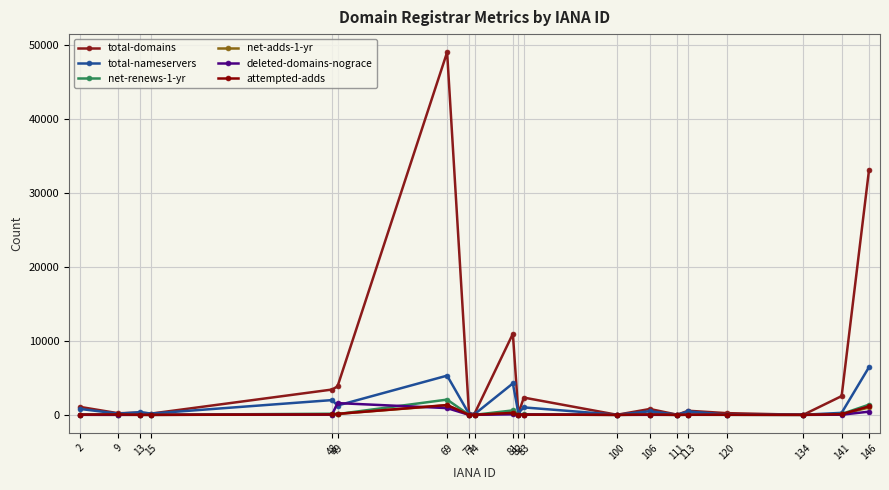

Where is attempted-adds nearest to the value 662?

81